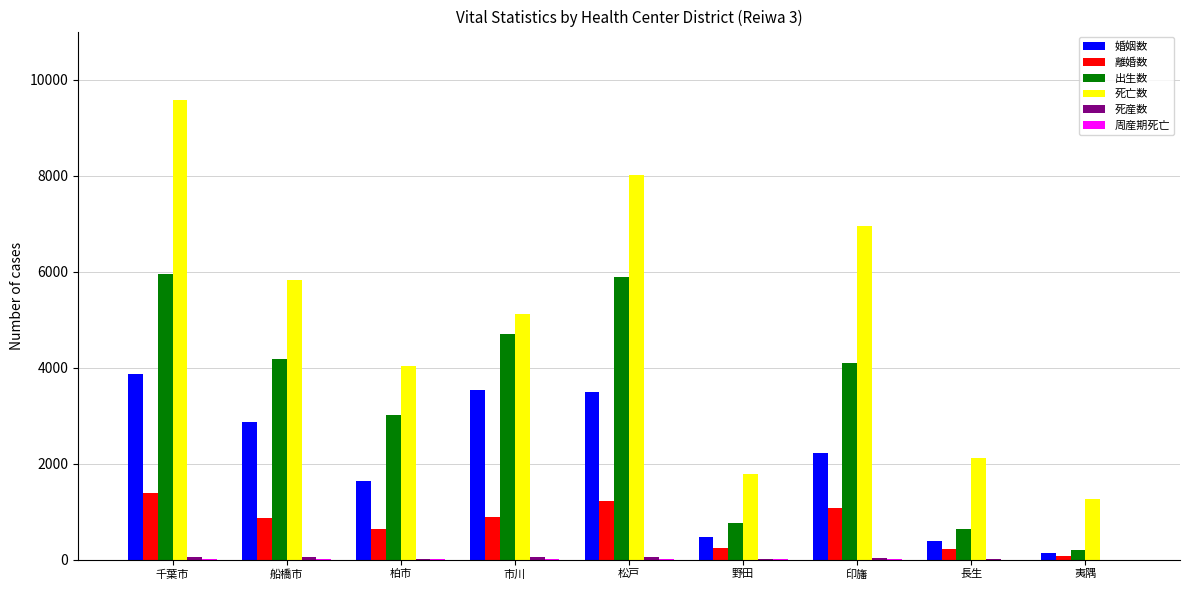

The 死亡数 series shows 5116 at 市川. True or false?

True